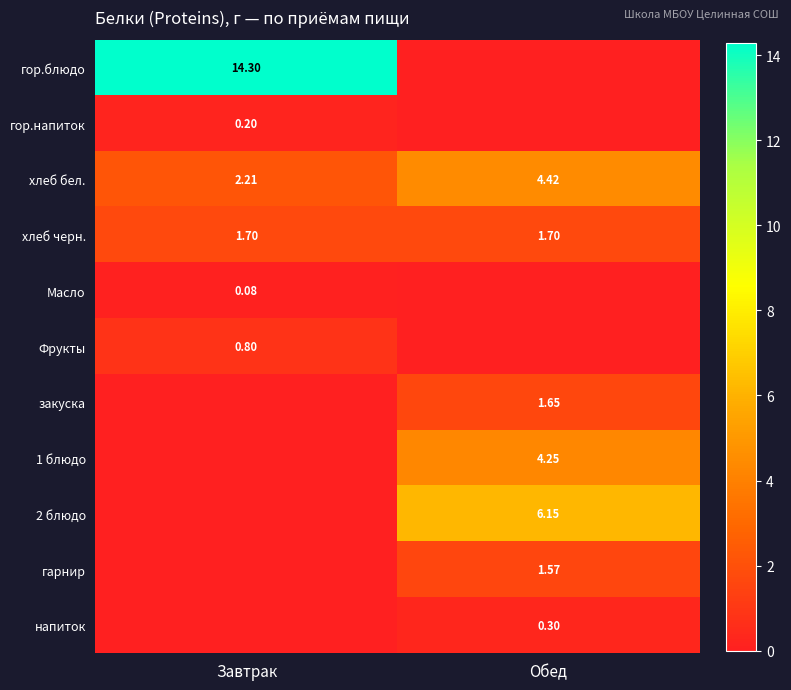

How many distinct data groups are displayed?

11